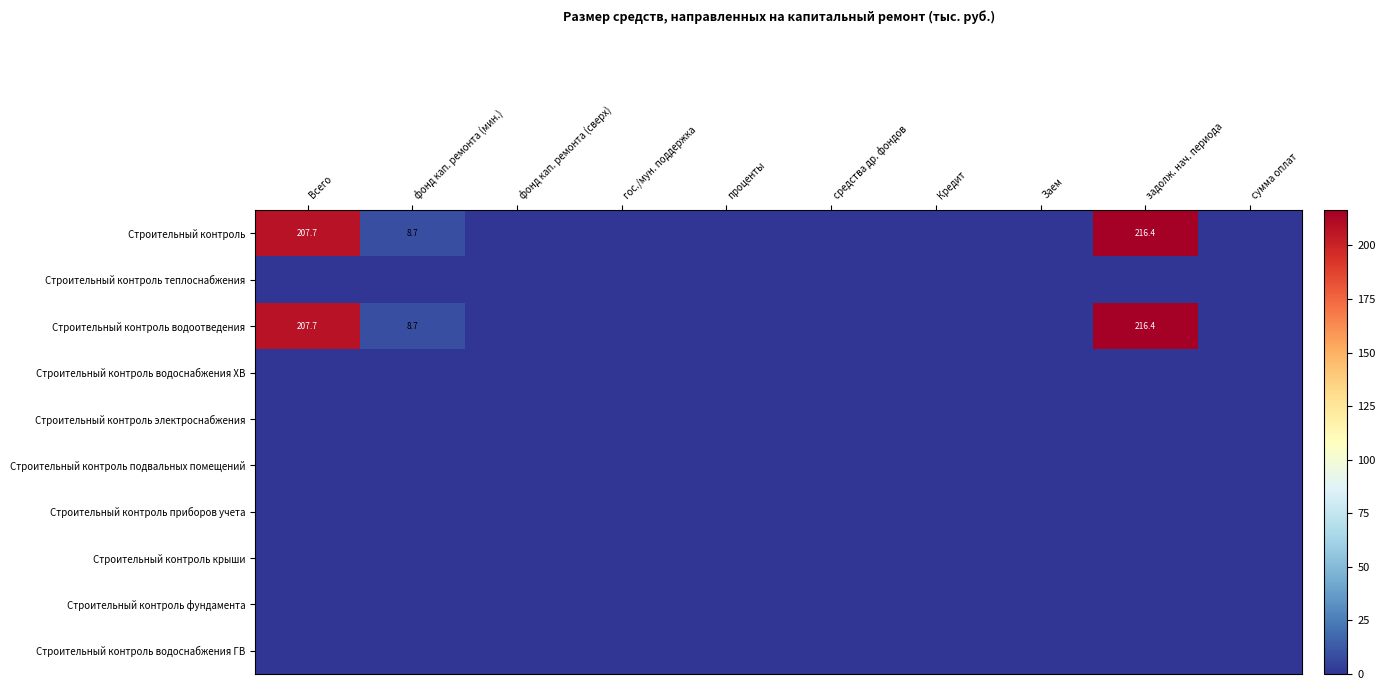

Which series has the widest spread of values?

Строительный контроль